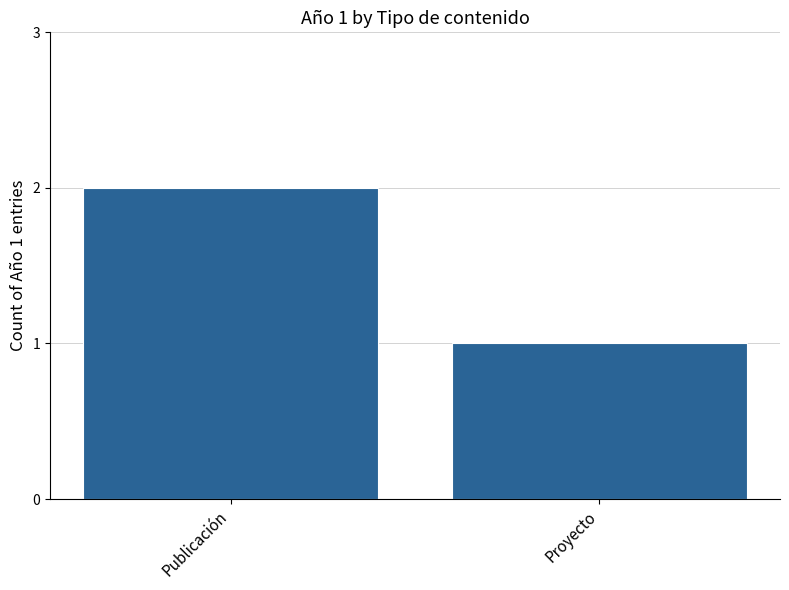

Between Proyecto and Publicación, which is larger?

Publicación